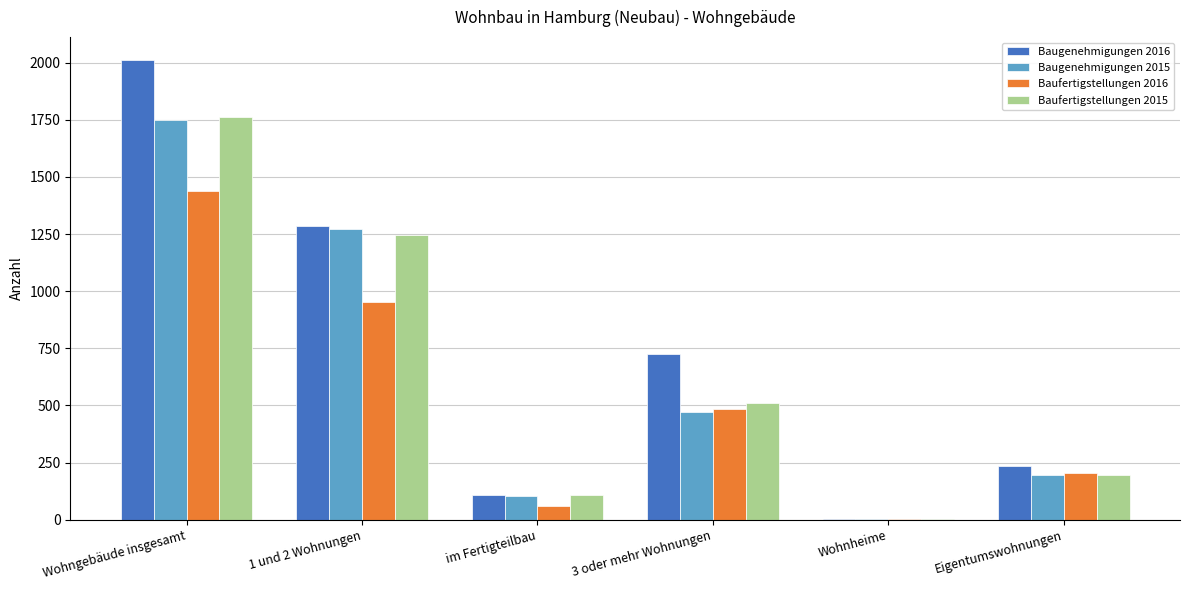

Which series has the largest total across all categories?

Baugenehmigungen 2016